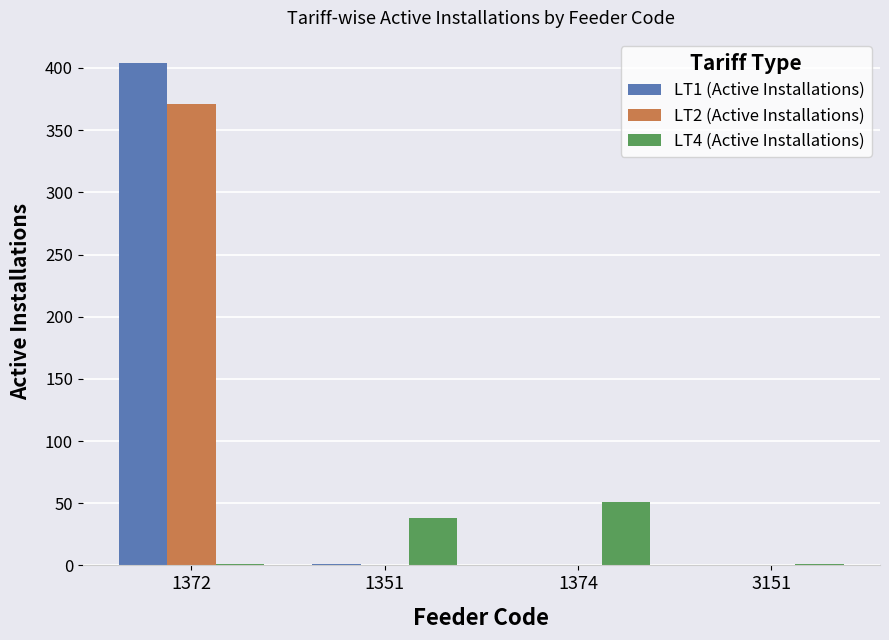

Does the chart contain stacked bars?

No